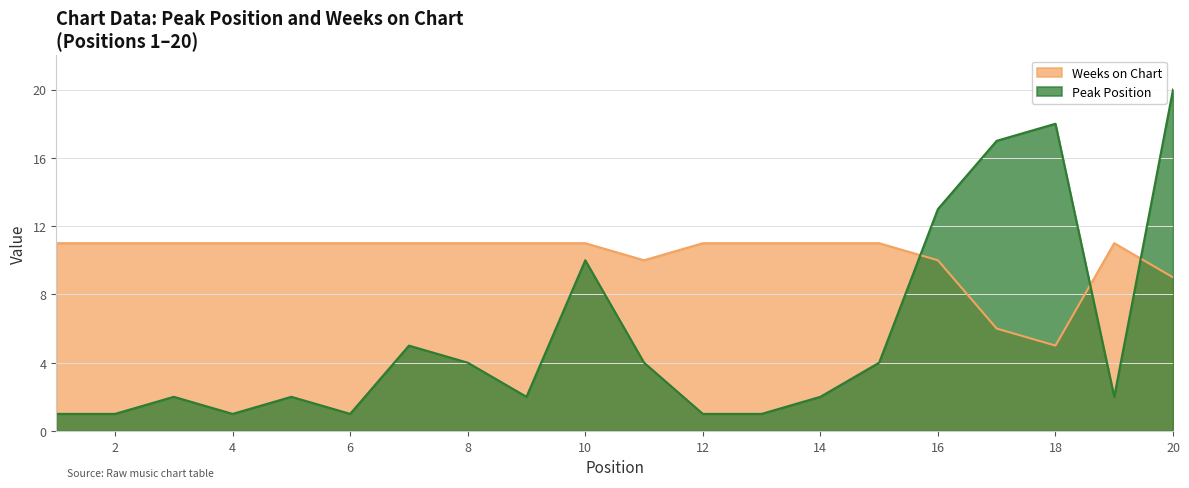

How many times do Weeks on Chart and Peak Position cross each other?

3